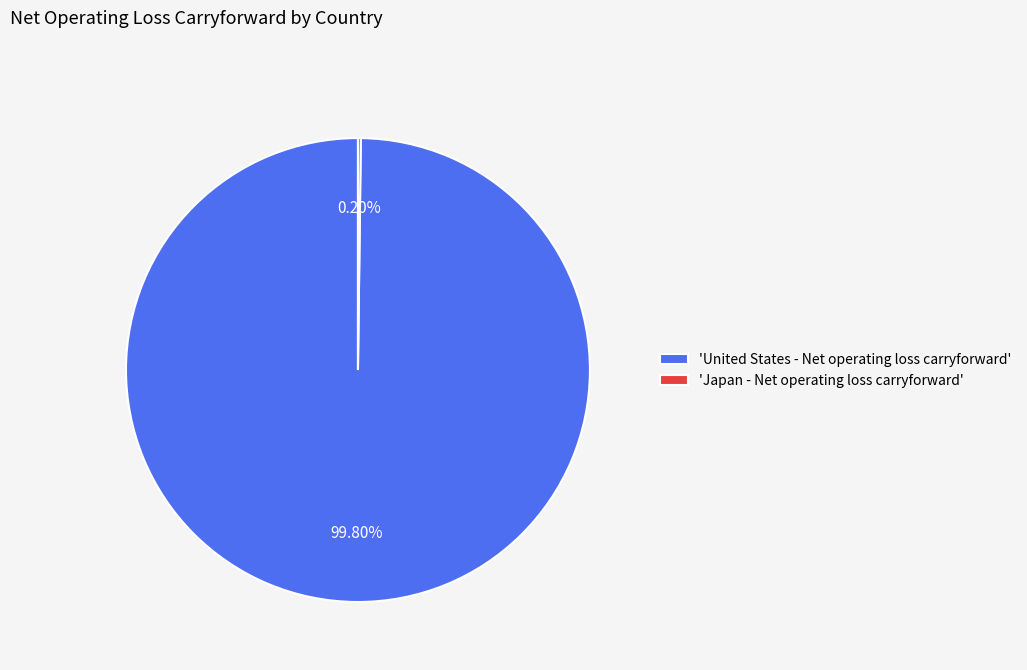

Which slice is the largest?

'United States - Net operating loss carryforward'